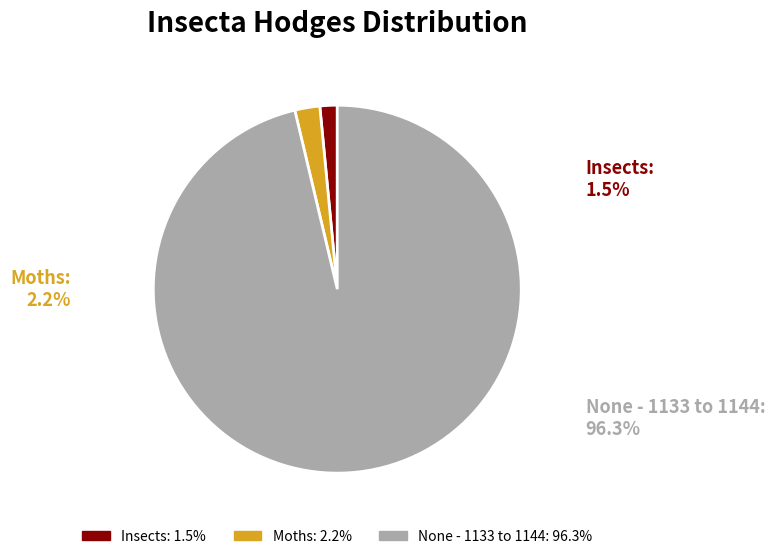

Rank the categories by value from lowest to highest.

Insects, Moths, None - 1133 to 1144